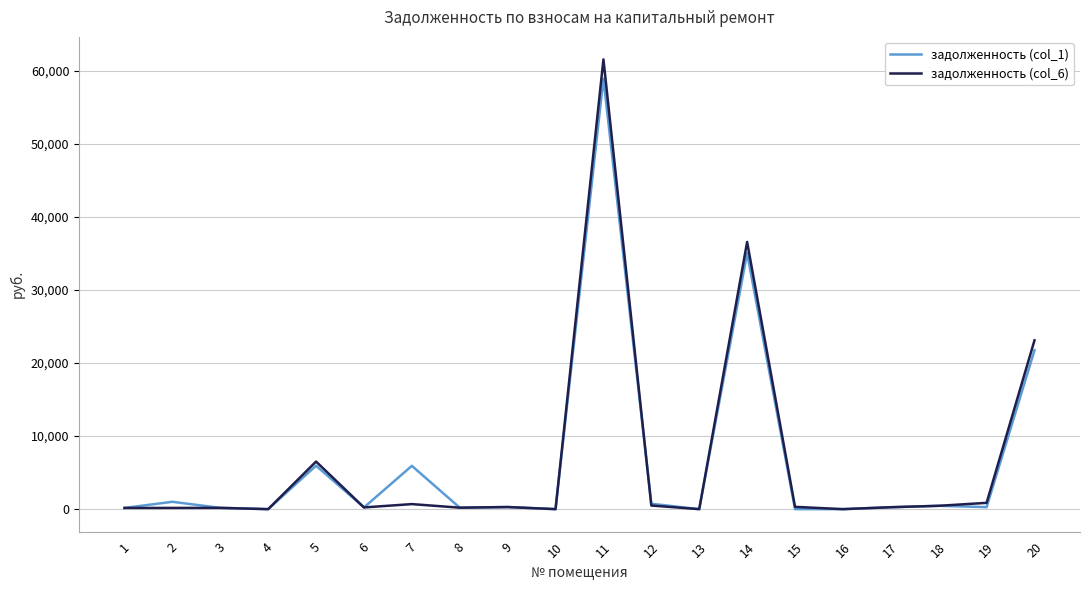

Is it true that задолженность (col_1) equals 3562.0 at 7?

False